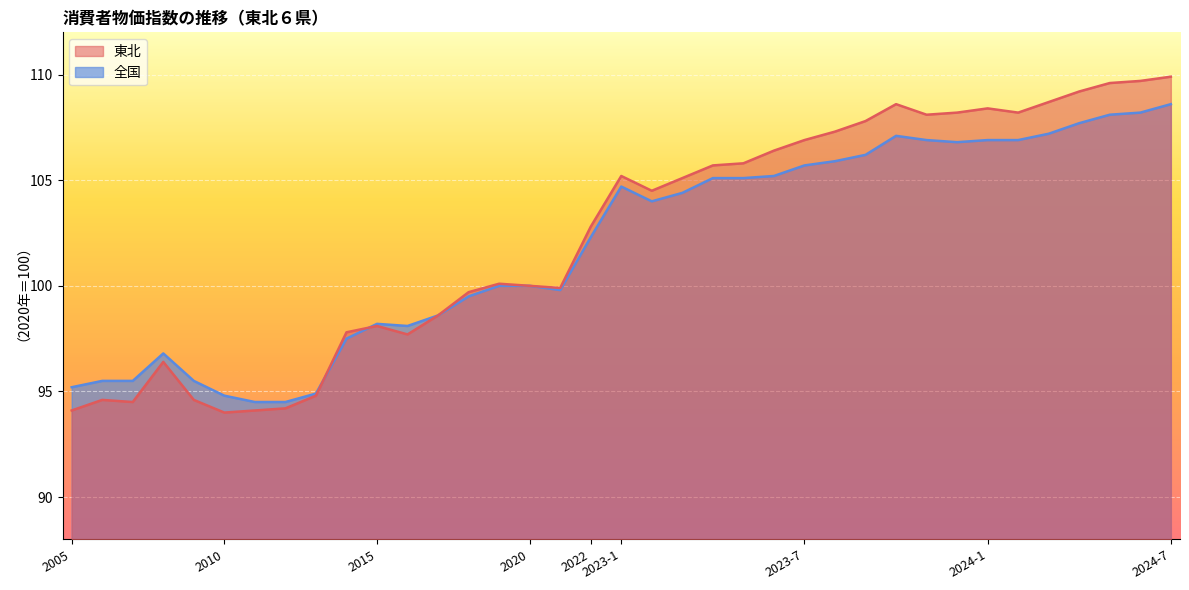

What is the greatest value displayed?

109.9